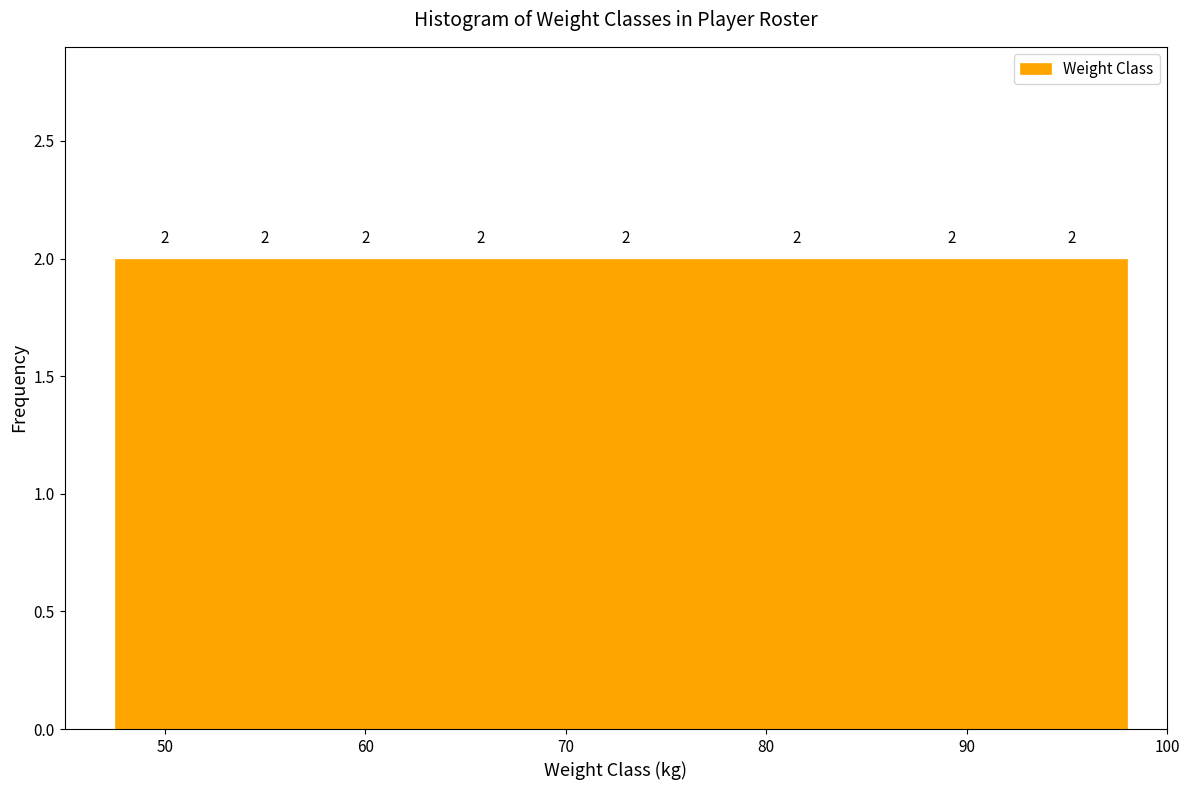

Reading left to right, list every bar in this chart as the range it spans on the x-axis followed by its height. The bar edges are not printed on the chart, so give them approximately, as read against the axis.

47.5 to 52.5: 2
52.5 to 57.5: 2
57.5 to 62.5: 2
62.5 to 69.0: 2
69.0 to 77.0: 2
77.0 to 86.0: 2
86.0 to 92.5: 2
92.5 to 98.0: 2